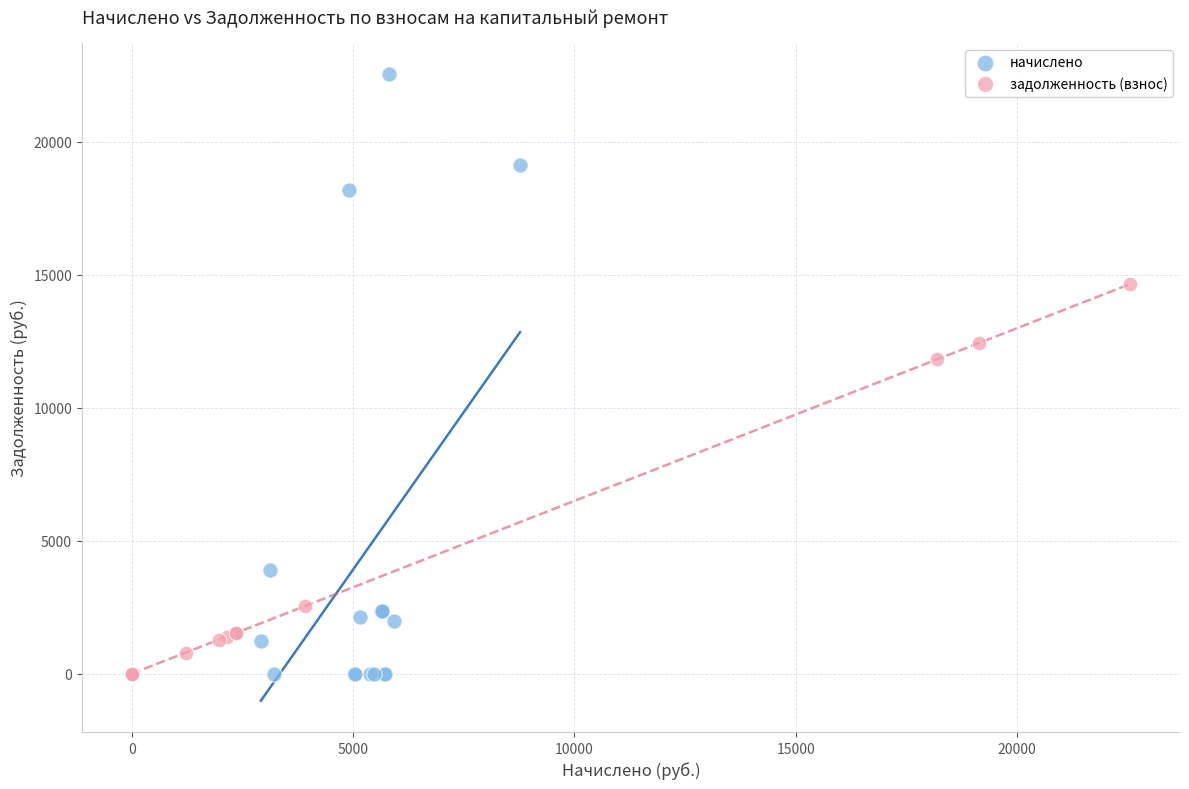

Which series has the widest spread of Y values?

начислено